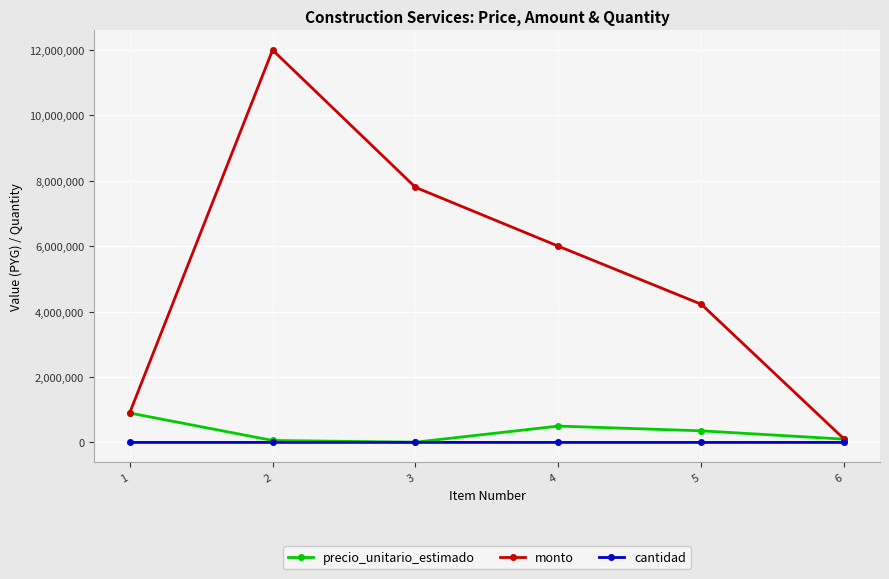

Is this an area chart (filled region under the line)?

No